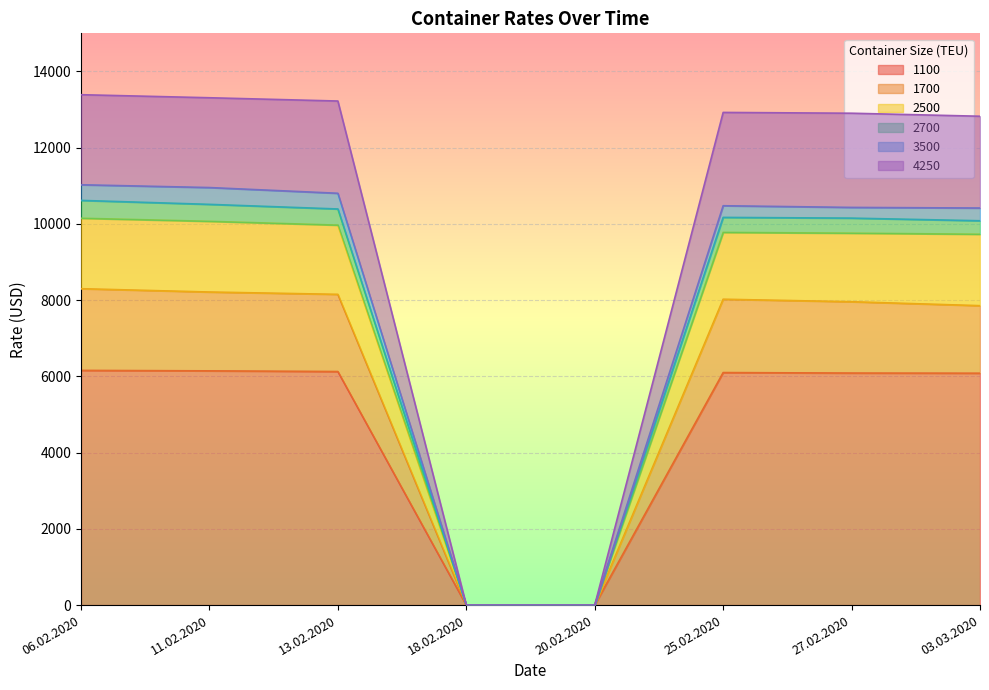

What is the label of the 3rd point from the right?

25.02.2020